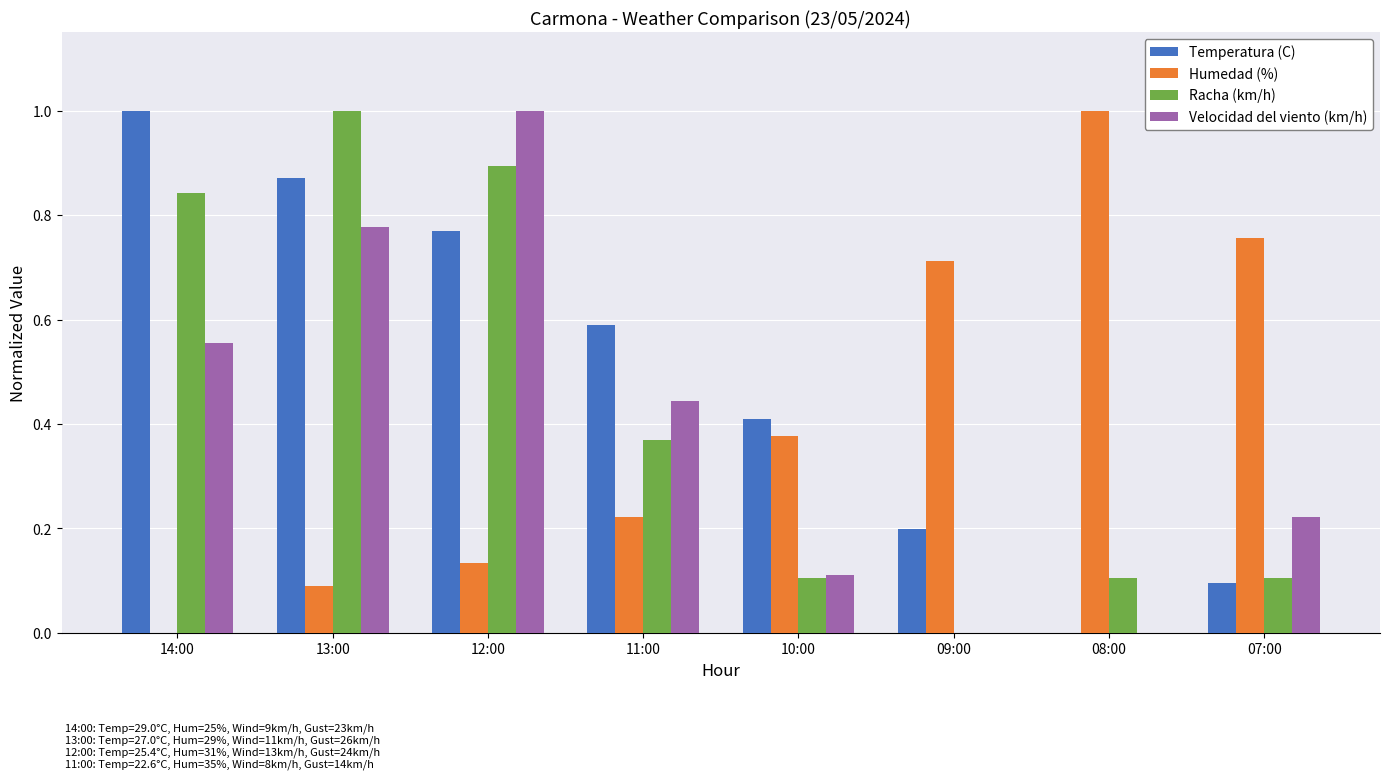

How many groups of bars are there?

8